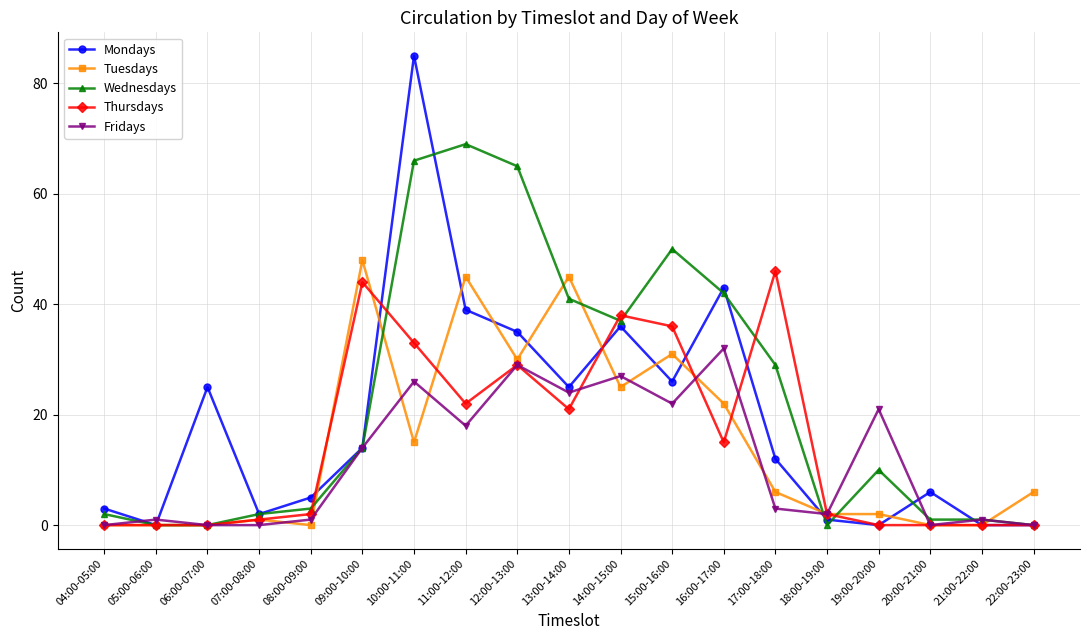

How many data points in Mondays are less than 12?

9